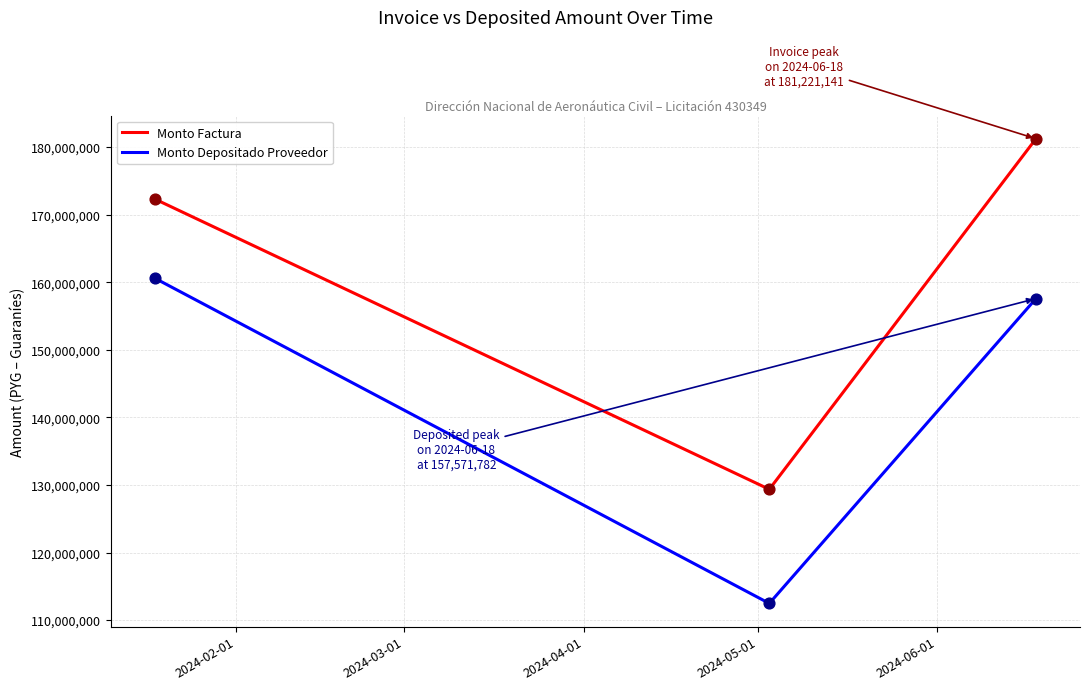

Which series has the largest total across all categories?

Monto Factura